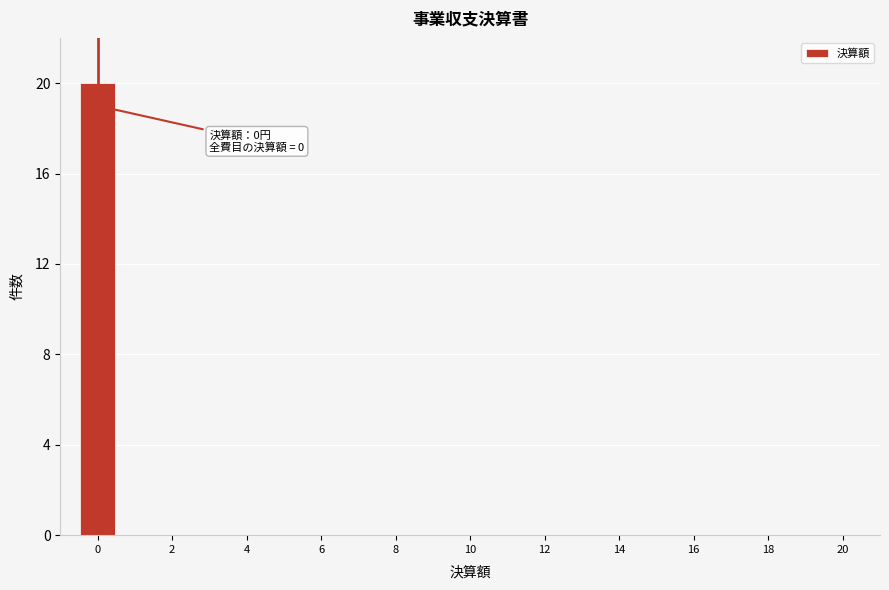

Over which range of the x-axis is the bar tallest?

-0.5 to 0.5